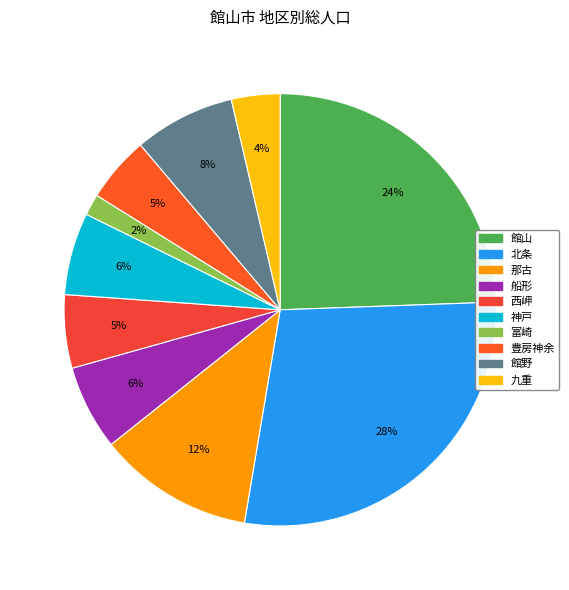

Count the number of slices in the pie.

10